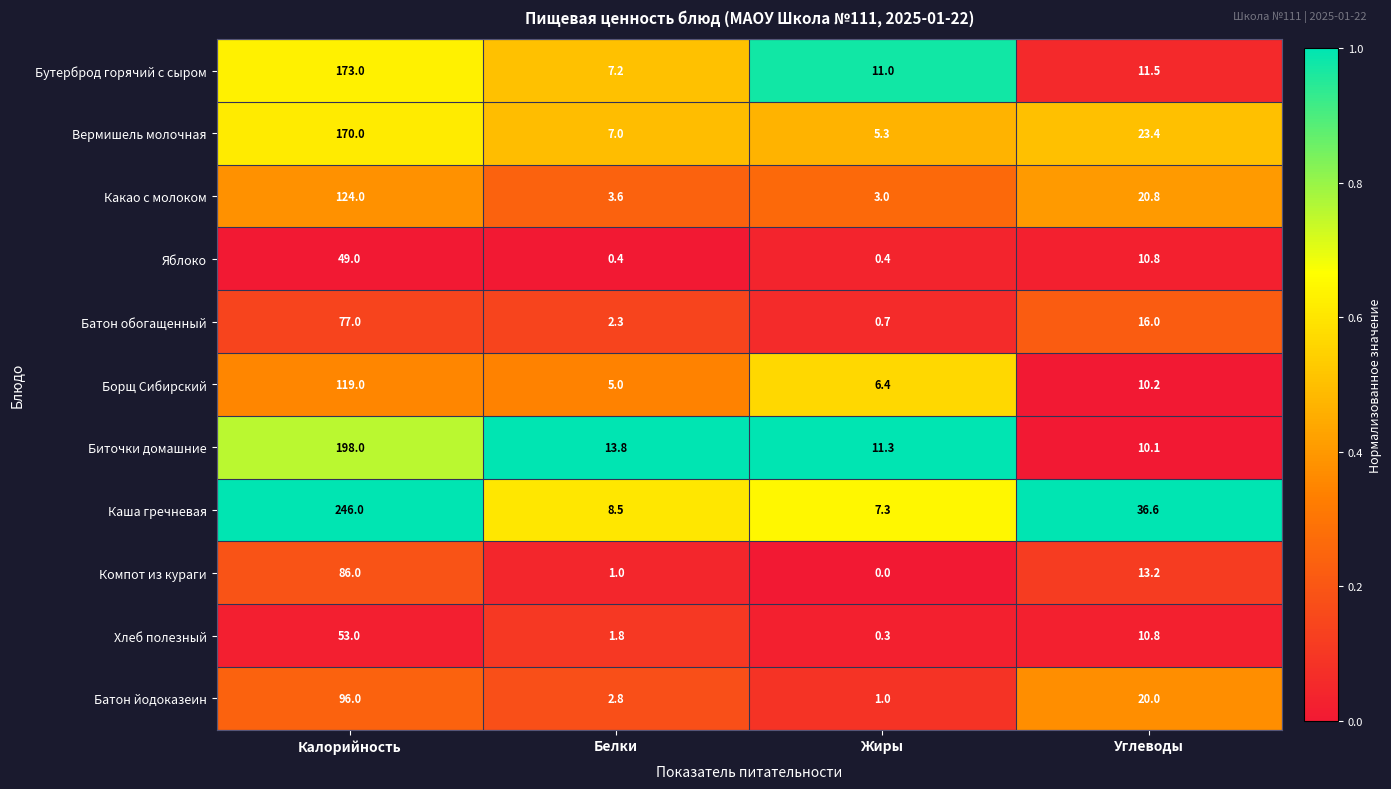

What is the minimum value for Каша гречневая?

7.3